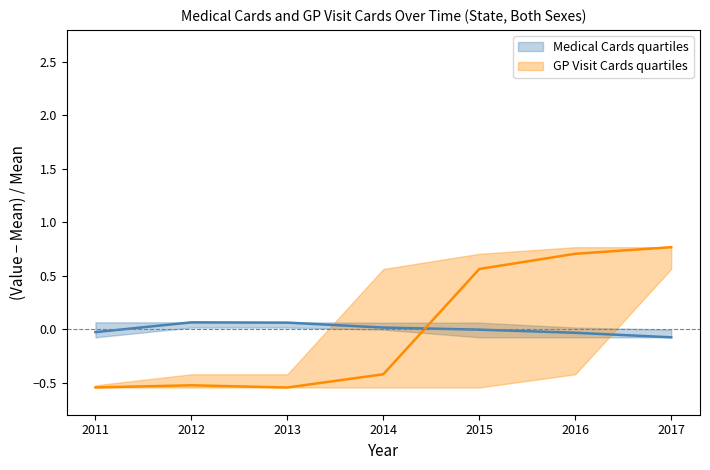

Rank the categories by GP Visit Cards value from highest to lowest.

2017, 2016, 2015, 2014, 2012, 2011, 2013